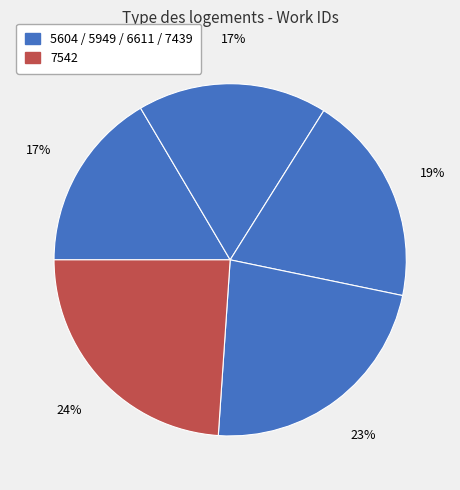

Count the number of slices in the pie.

5